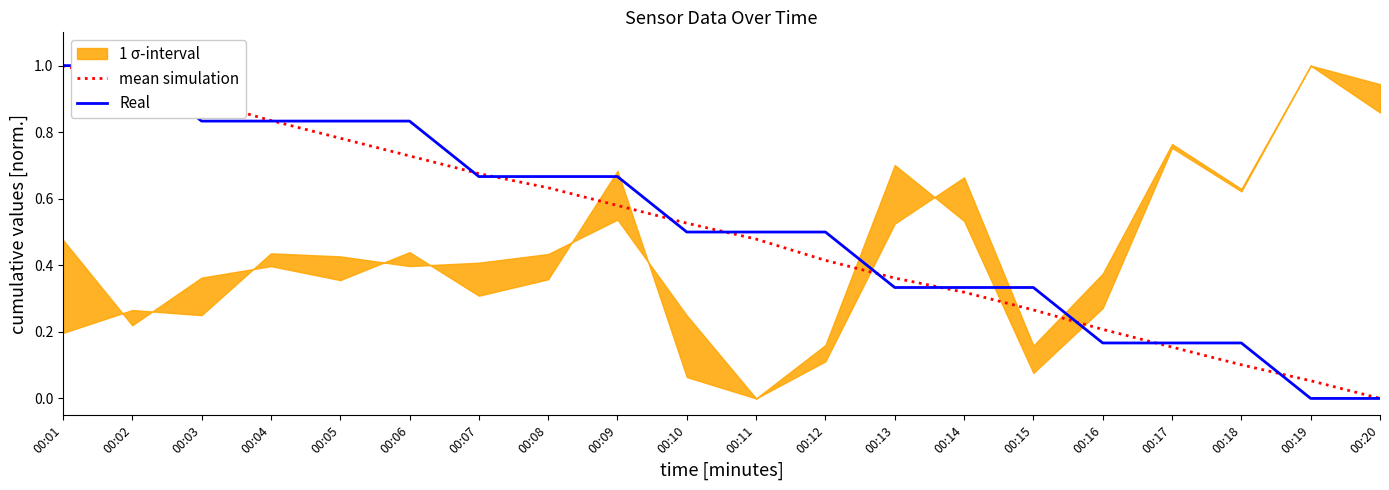

At which category is the sum across all series the highest?

00:01